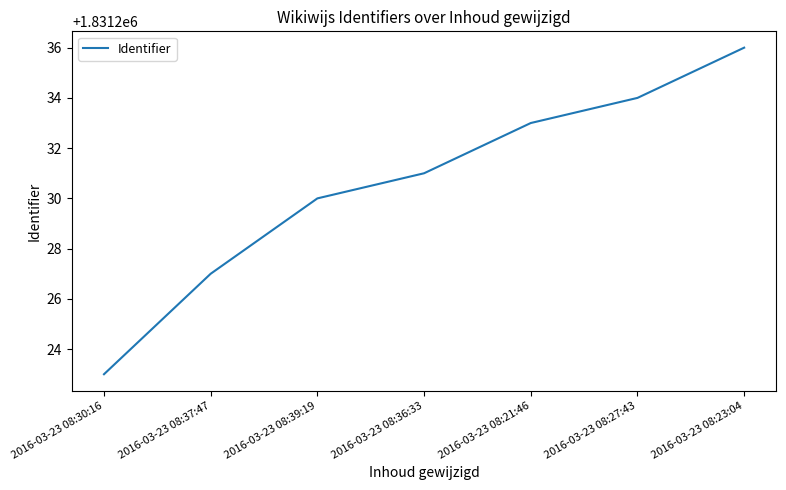

List the labels in order of value, largest first.

2016-03-23 08:23:04, 2016-03-23 08:27:43, 2016-03-23 08:21:46, 2016-03-23 08:36:33, 2016-03-23 08:39:19, 2016-03-23 08:37:47, 2016-03-23 08:30:16